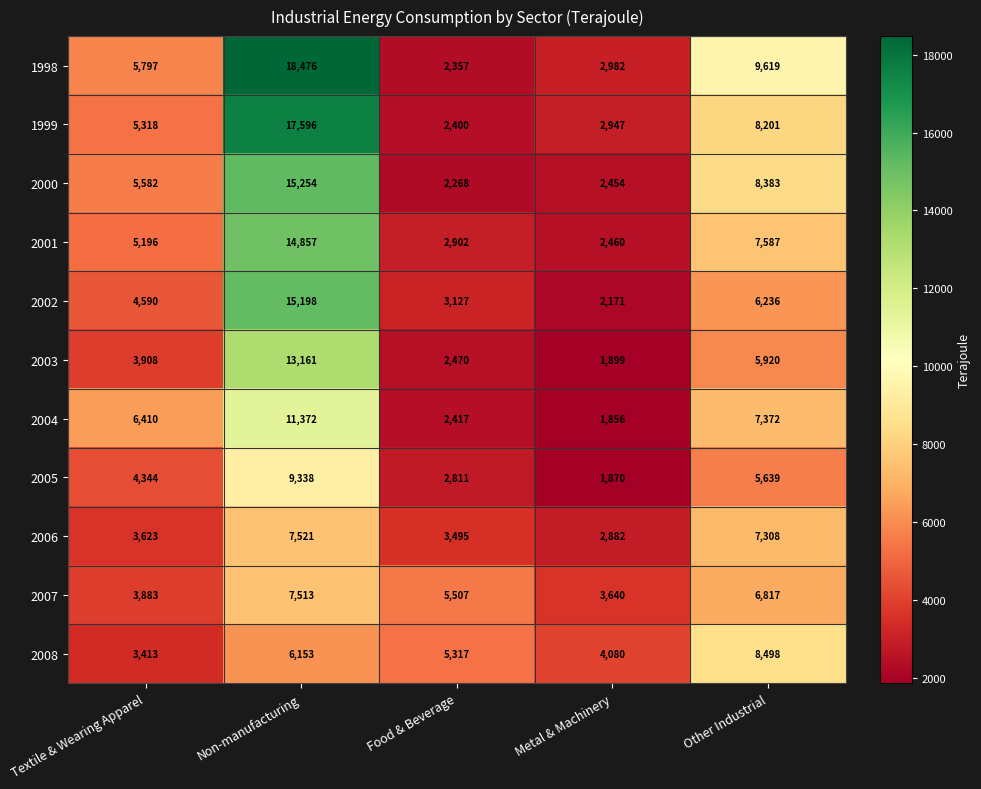

Where is 2002 nearest to the value 8684?

Other Industrial